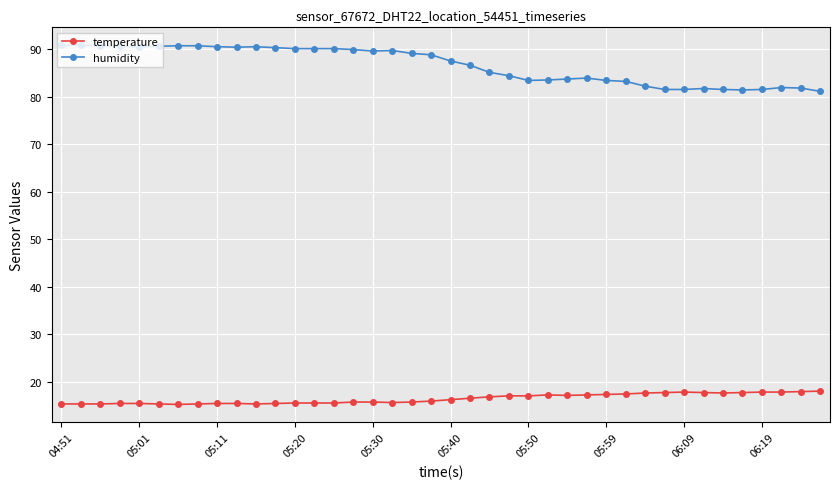

At how many categories does at least one series exceed 25?

40